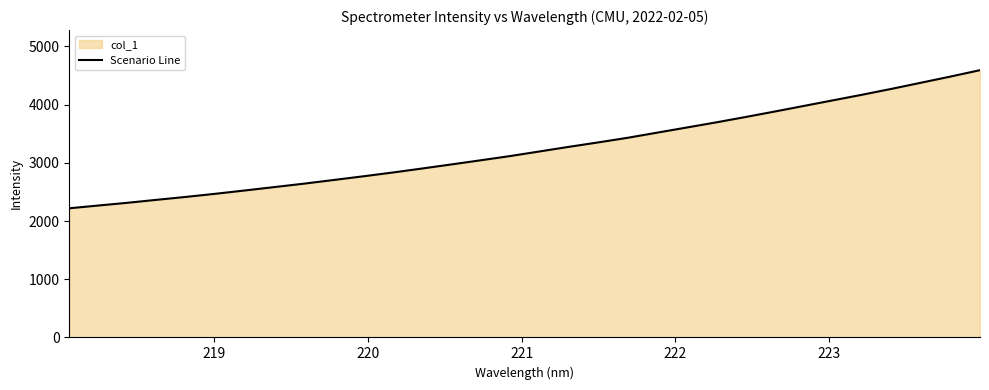

What is the difference between the second highest and minimum values?

2264.0